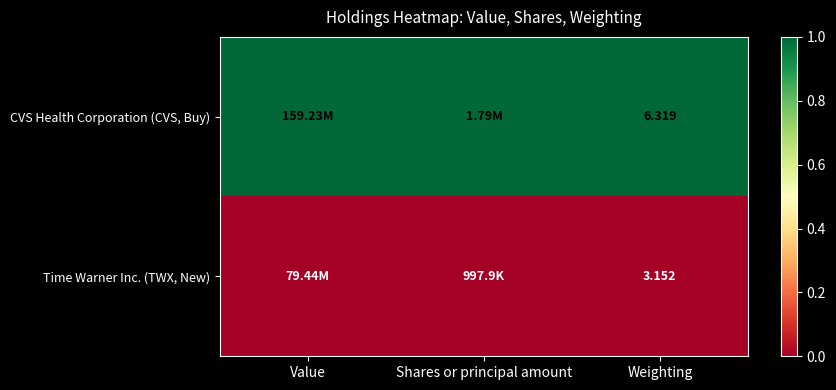

Is the value of CVS Health Corporation (CVS, Buy) at Weighting greater than the value of Time Warner Inc. (TWX, New) at Weighting?

Yes